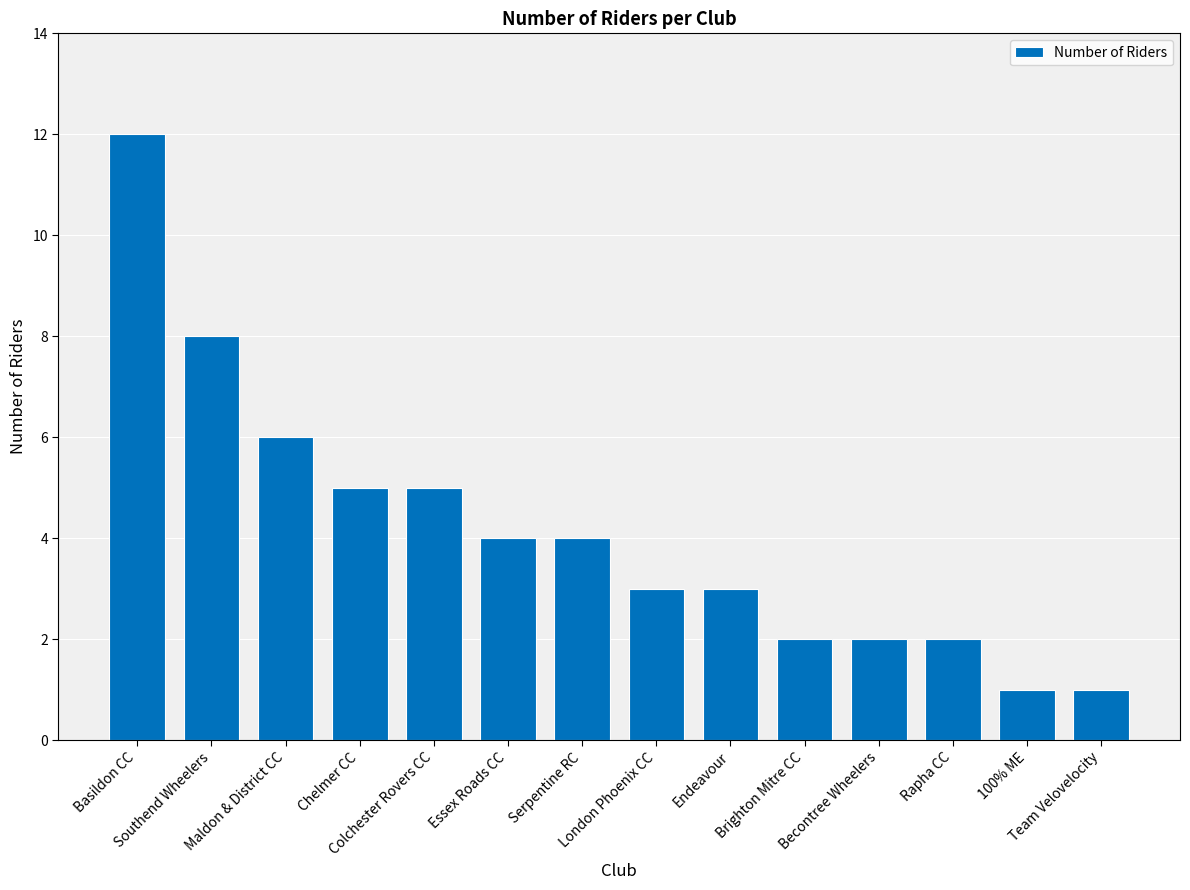

Approximately how many times larger is the value at Basildon CC compared to Maldon & District CC?

2.0